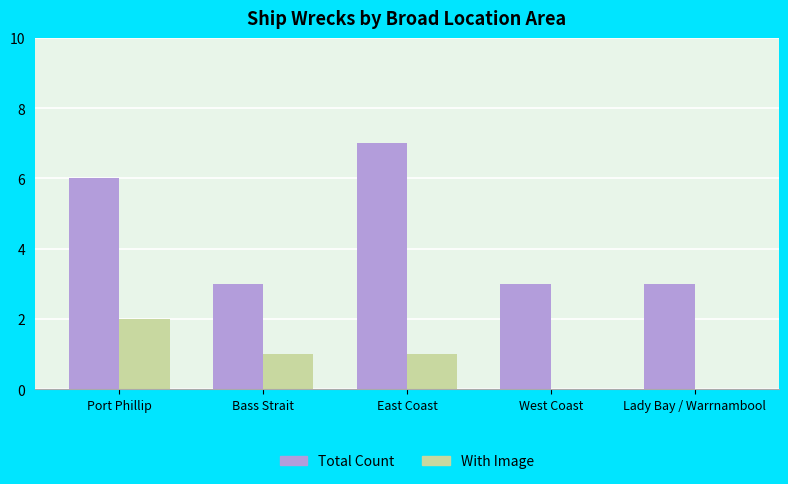

Where does the With Image series first go above 1?

Port Phillip